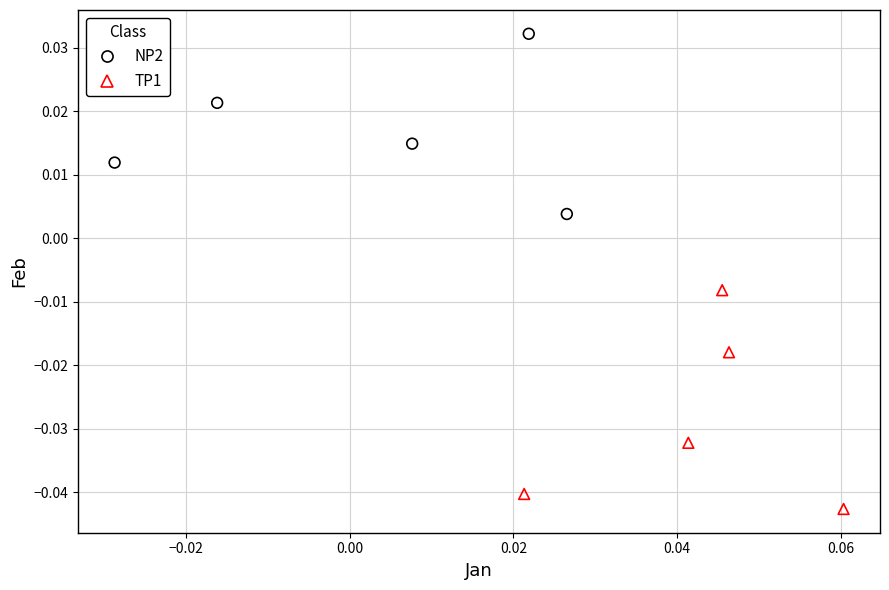

Which series has the widest spread of Y values?

TP1